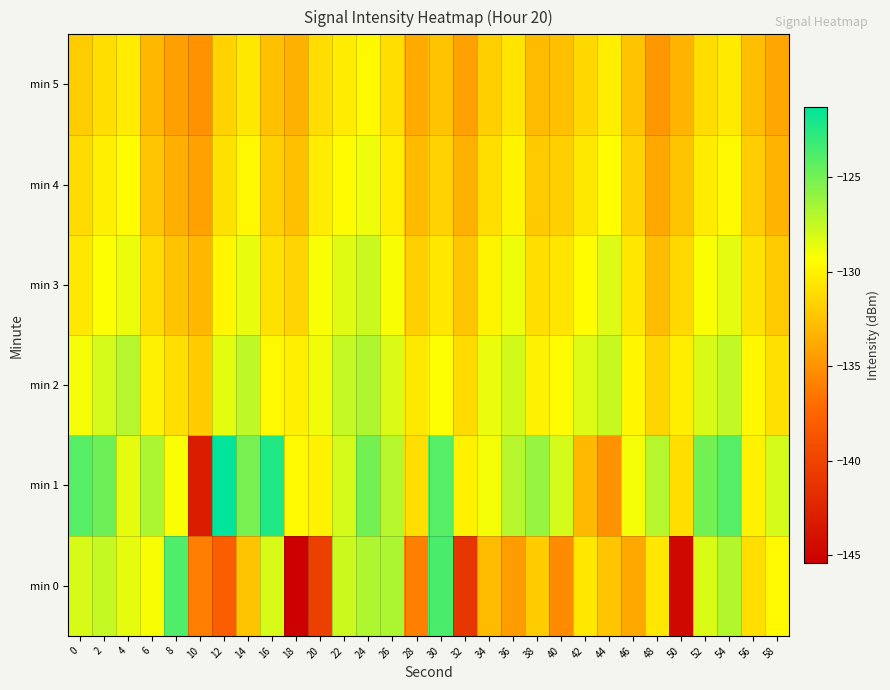

Rank the series by their maximum value, from lowest to highest.

min 5, min 4, min 3, min 2, min 0, min 1